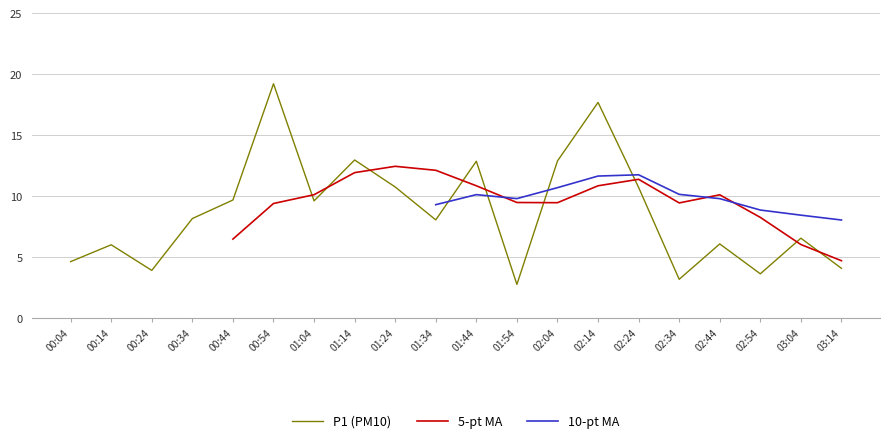

What is the minimum value shown in the chart?

2.8